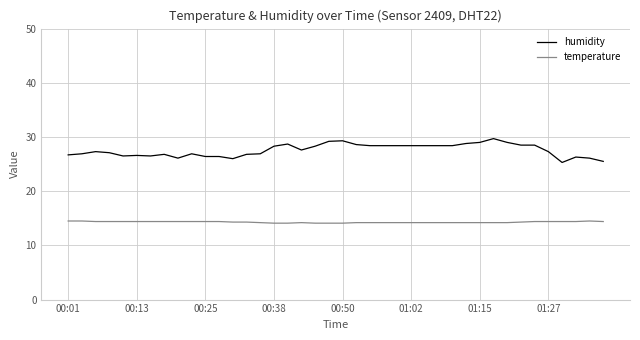

What are all the series names shown in the legend?

humidity, temperature